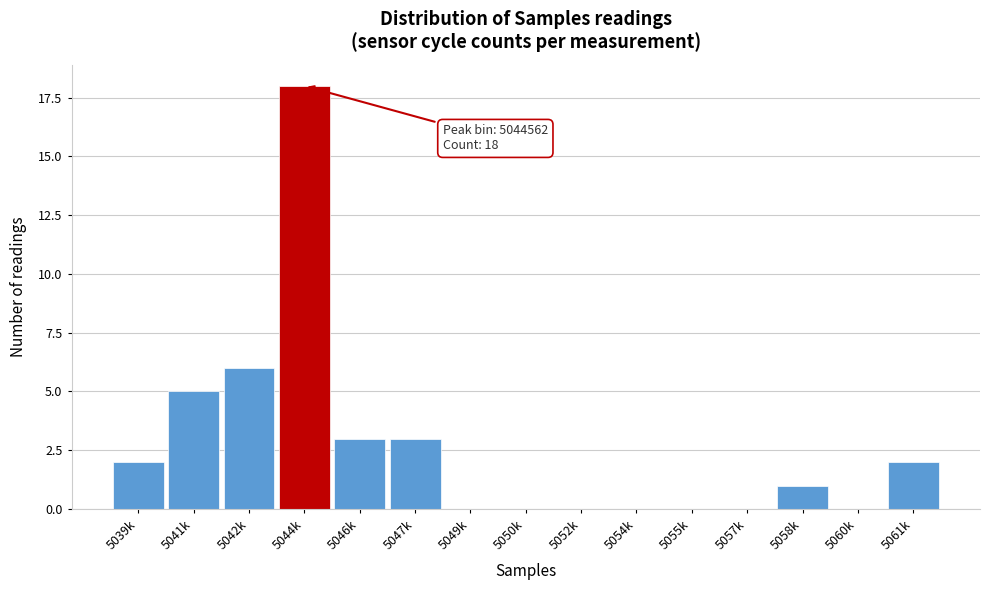

Reading right to left, extract all data points from this chart.

5061k=2	5060k=0	5058k=1	5057k=0	5055k=0	5054k=0	5052k=0	5050k=0	5049k=0	5047k=3	5046k=3	5044k=18	5042k=6	5041k=5	5039k=2